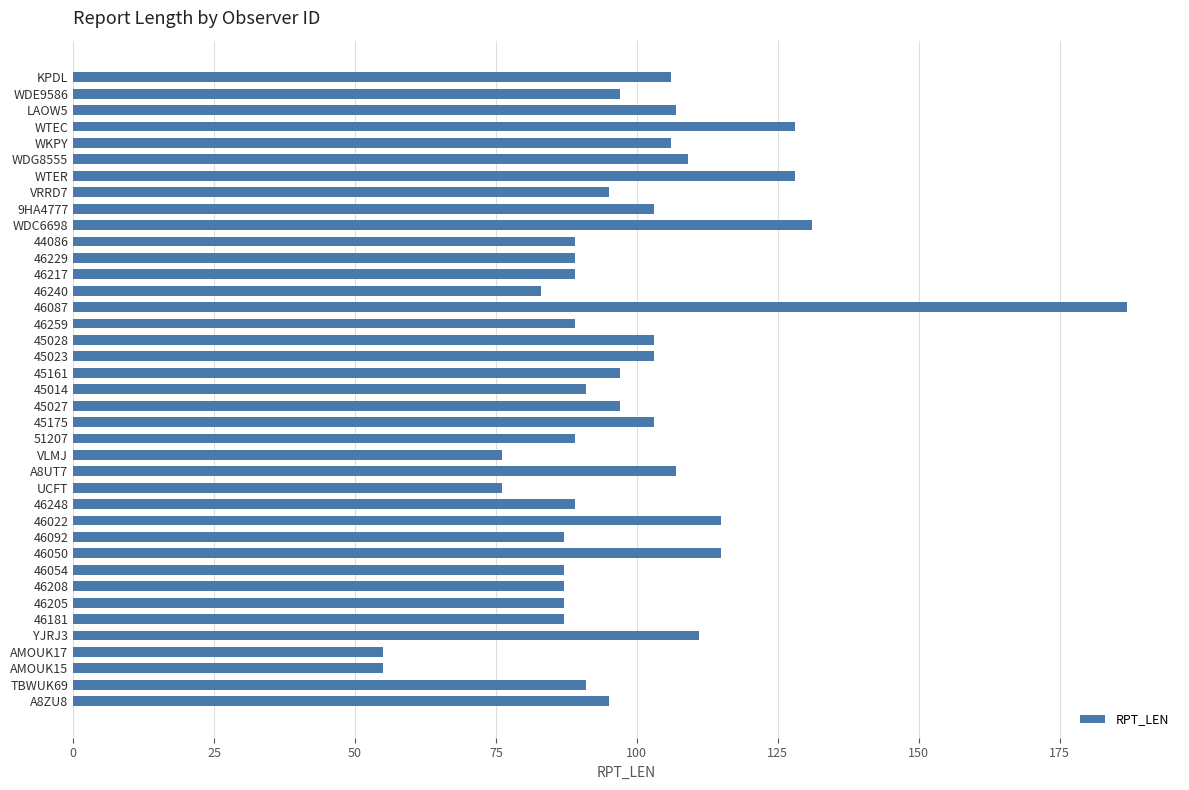

The value at WKPY is 70. True or false?

False